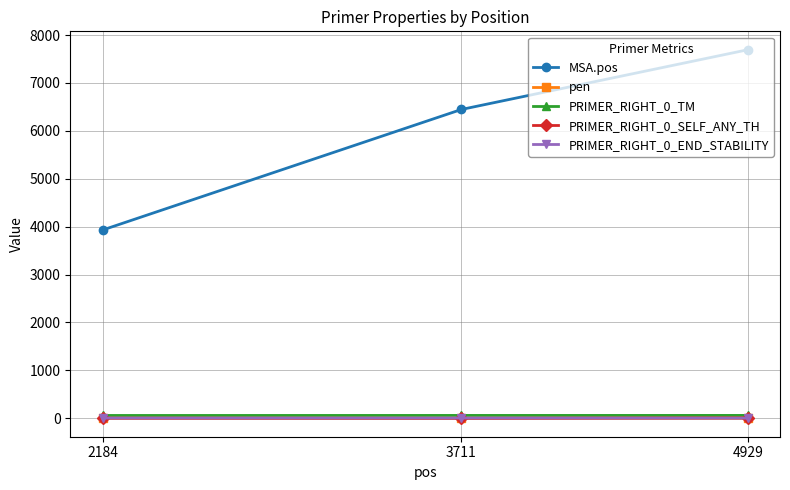

True or false: PRIMER_RIGHT_0_END_STABILITY has a value of 4.3 at 2184.

True